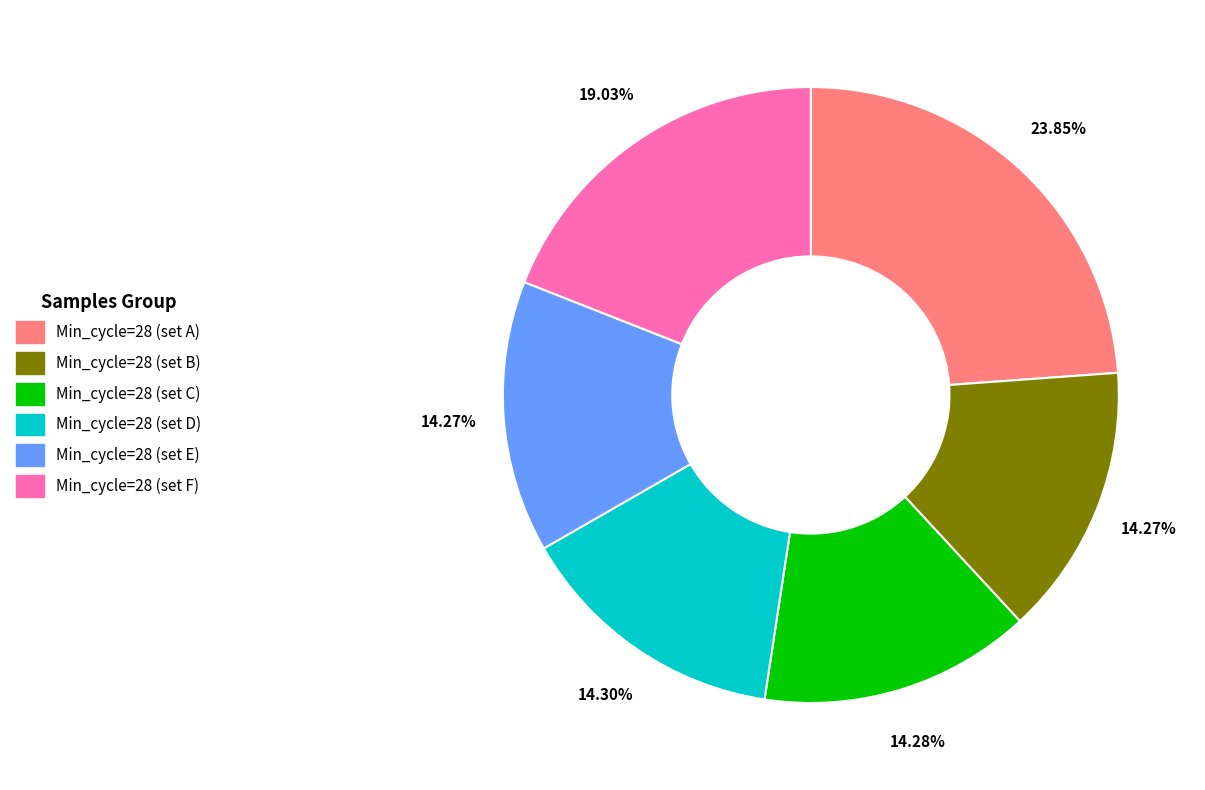

Count the number of slices in the pie.

6